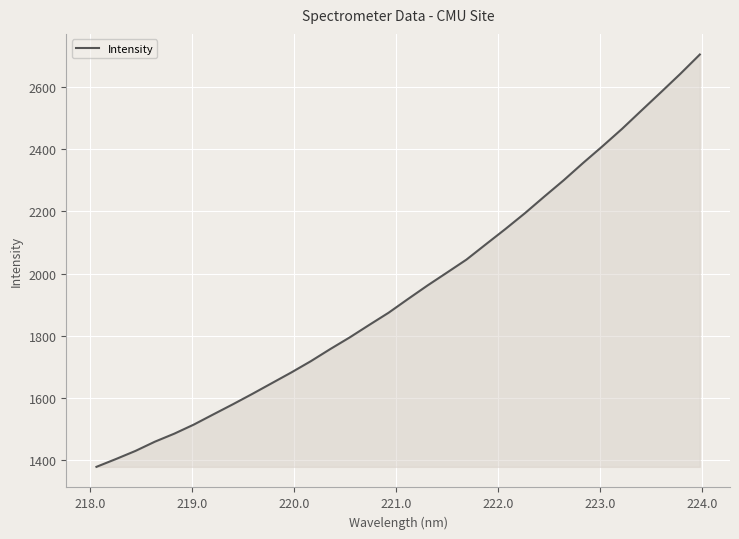

What is the maximum value shown in the chart?

2705.0